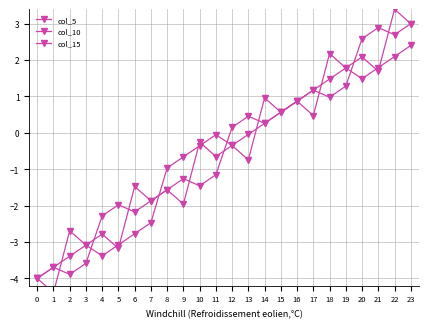

What is the smallest value displayed?

-4.4